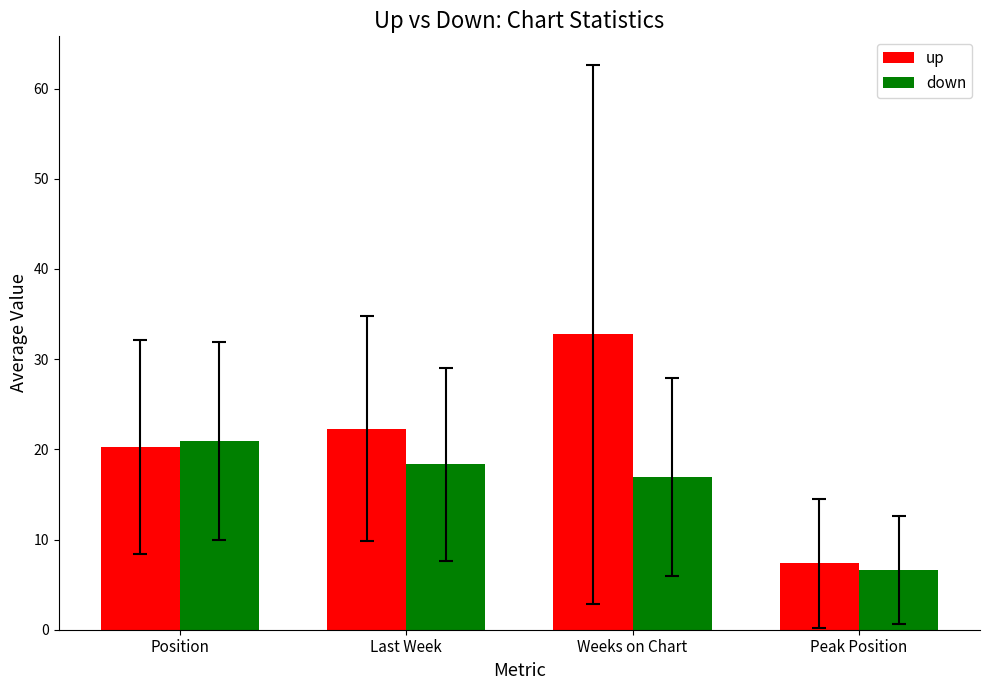

Rank the series by their average value, from lowest to highest.

down, up